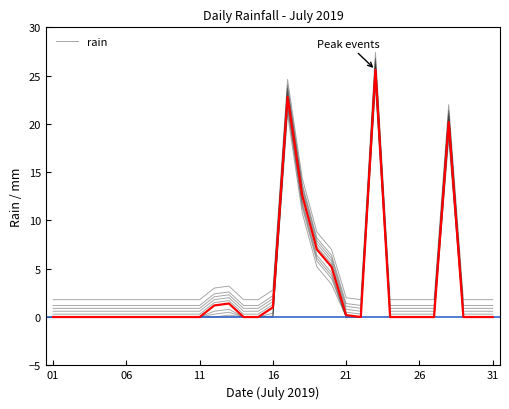

The rain series shows 0.2 at 21. True or false?

True